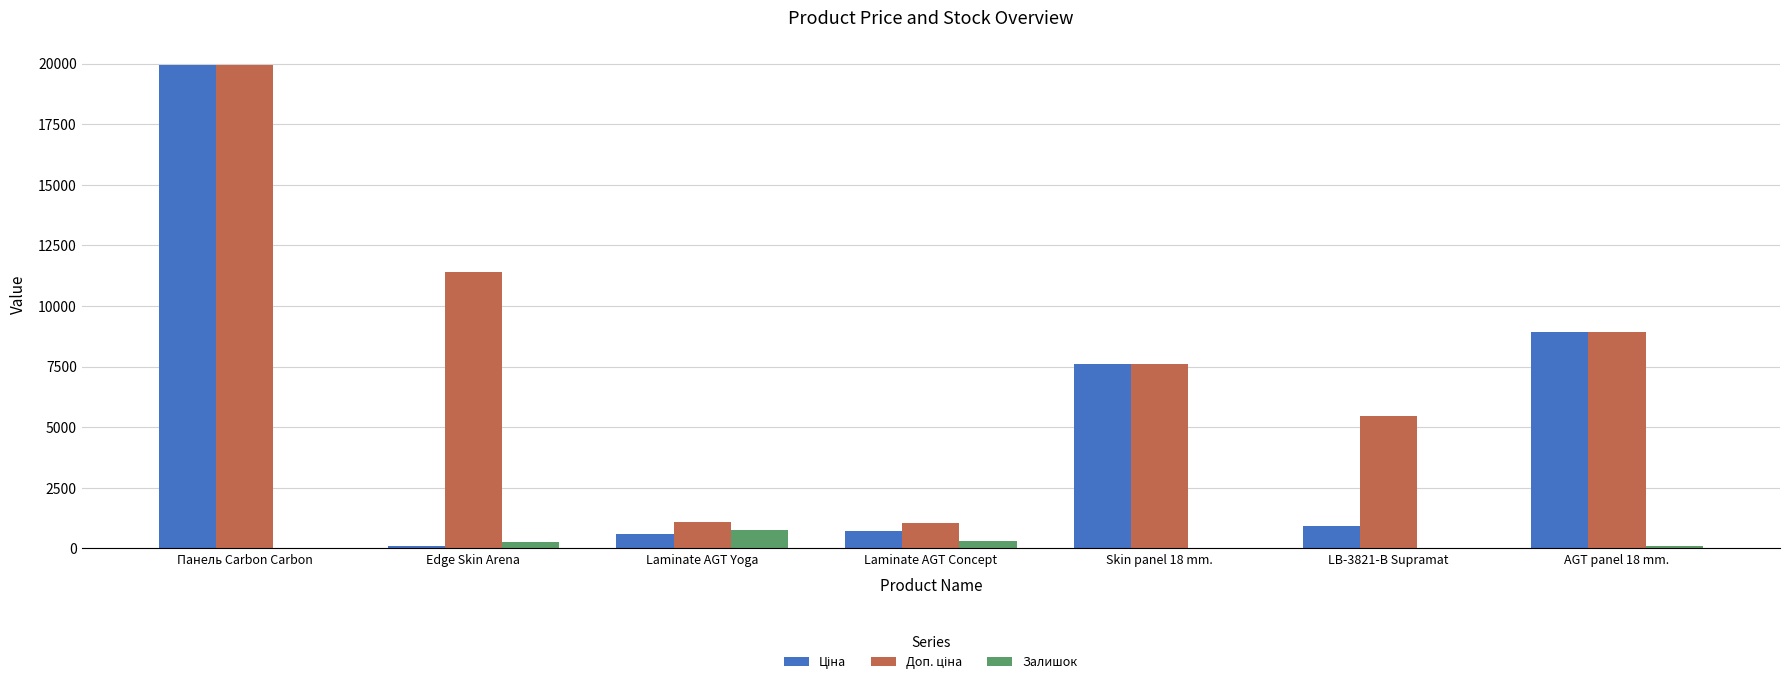

Which category has the highest value across all series?

Панель Carbon Carbon